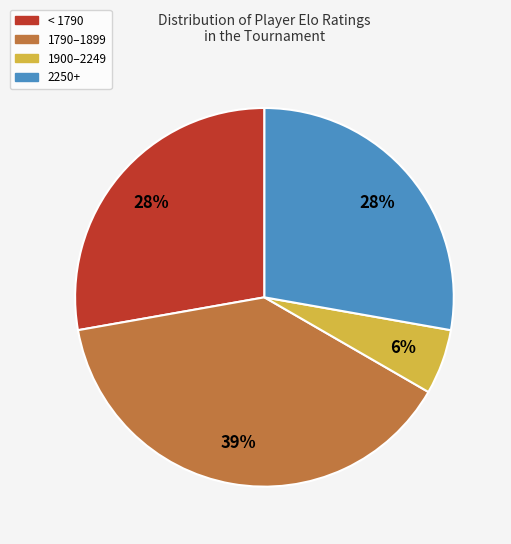

Is there a majority slice in this chart?

No